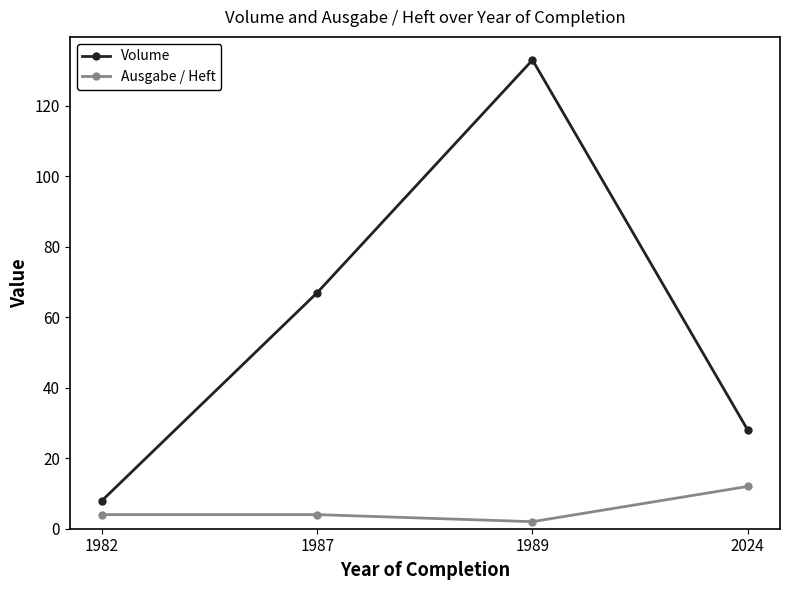

The Volume series shows 67 at 1987. True or false?

True